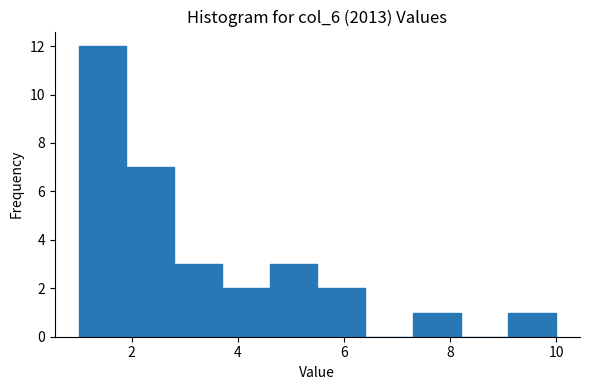

How tall is the bar that spans 1.0 to 1.9 on the x-axis? Neither the bar edges nor the heights are printed on the chart, so give them approximately, as read against the axes.

12